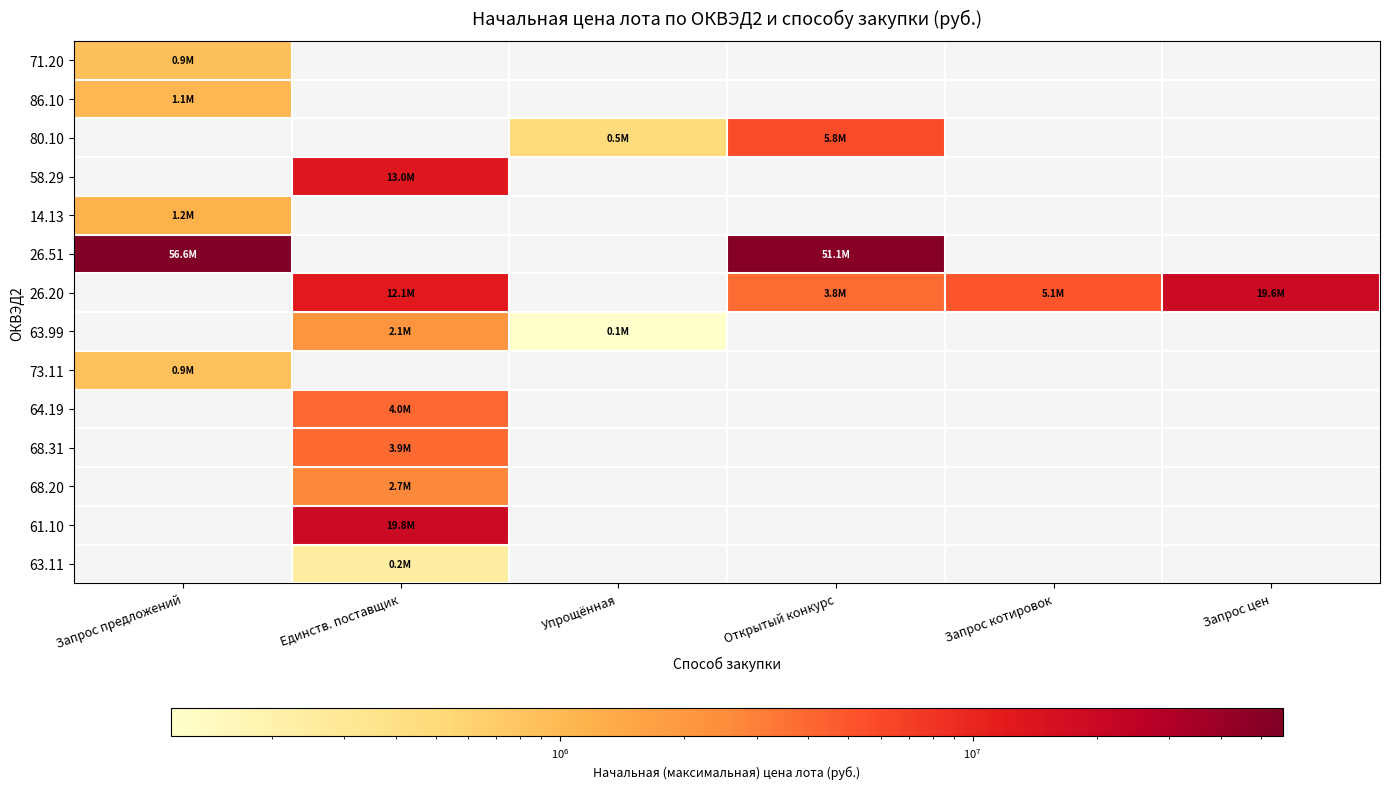

Is it true that 58.29 equals 13036960.0 at Единств. поставщик?

True